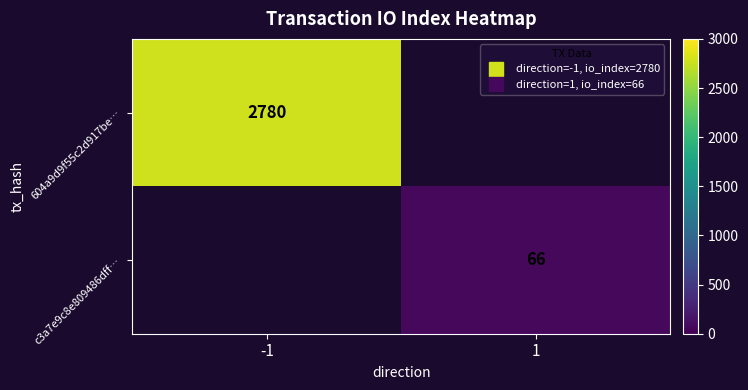

At which label does c3a7e9c8e809486dff… reach its minimum?

-1